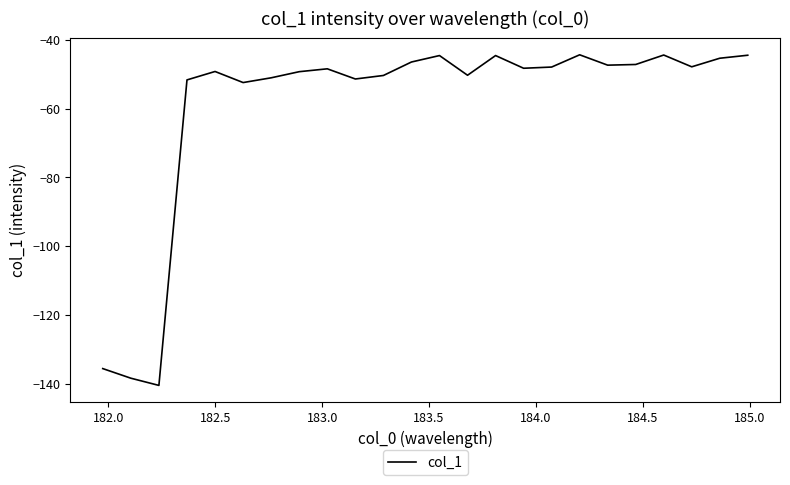

What is the minimum value shown in the chart?

-140.5